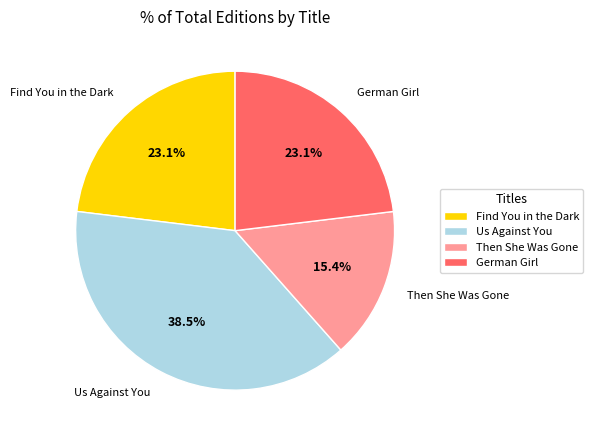

What percentage is the German Girl slice, to the nearest percent?

23%